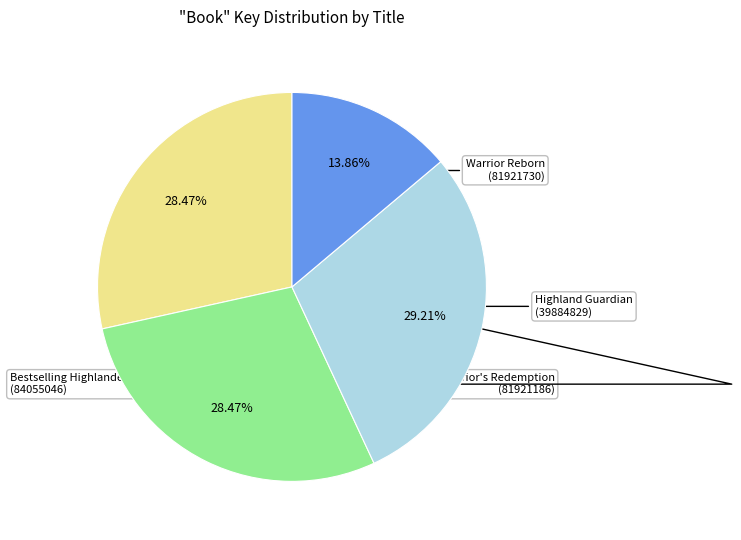

Is there any slice that represents more than half of the pie?

No